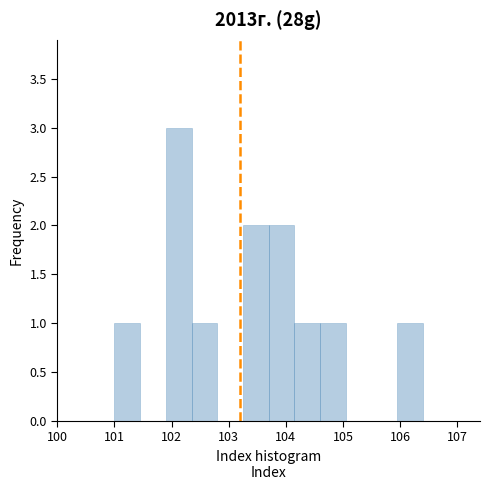

Reading left to right, transcribe this chart: for each bar, give the range it covers on the x-axis and its height. Neither the bar edges nor the heights are printed on the chart, so give them approximately, as read against the axes.

101.00 to 101.45: 1
101.45 to 101.90: 0
101.90 to 102.35: 3
102.35 to 102.80: 1
102.80 to 103.25: 0
103.25 to 103.70: 2
103.70 to 104.15: 2
104.15 to 104.60: 1
104.60 to 105.05: 1
105.05 to 105.50: 0
105.50 to 105.95: 0
105.95 to 106.40: 1